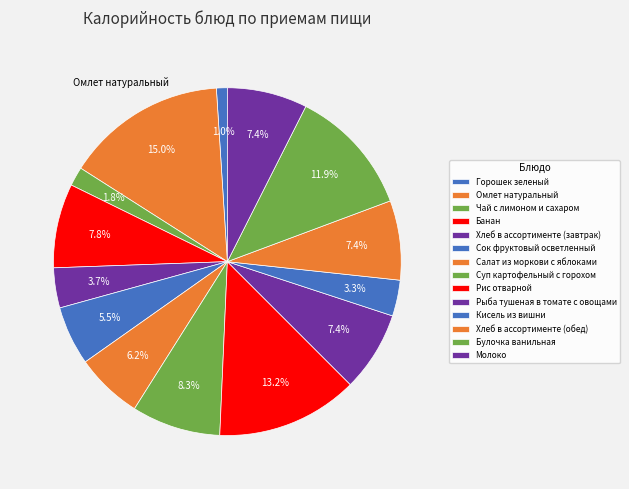

Rank the categories by value from lowest to highest.

Горошек зеленый, Чай с лимоном и сахаром, Кисель из вишни, Хлеб в ассортименте (завтрак), Сок фруктовый осветленный, Салат из моркови с яблоками, Хлеб в ассортименте (обед), Рыба тушеная в томате с овощами, Молоко, Банан, Суп картофельный с горохом, Булочка ванильная, Рис отварной, Омлет натуральный